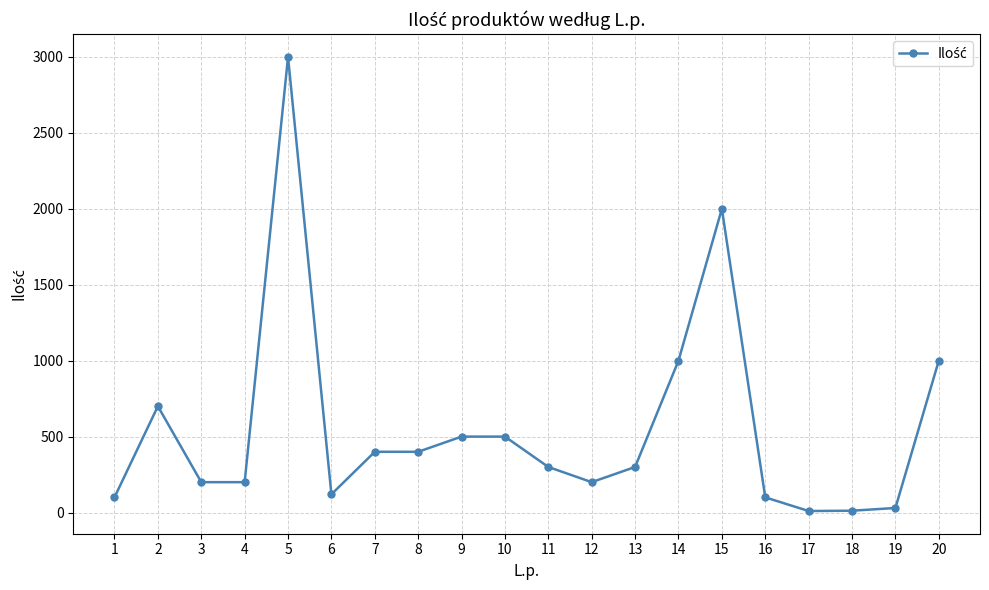

True or false: there are more than 1 points higher than both neighbors.

True